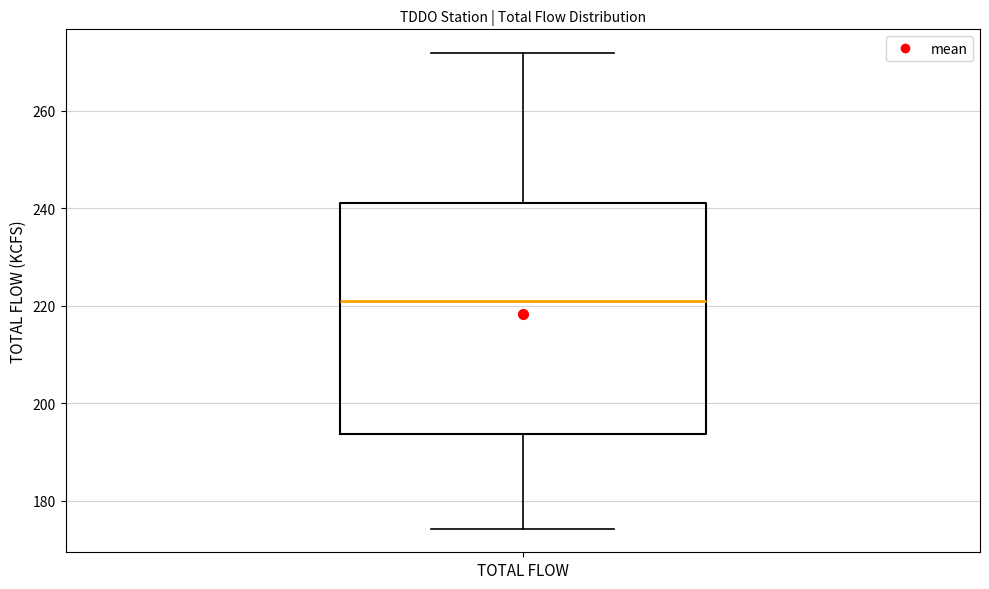

Where is the lower edge of the box for TOTAL FLOW on the y-axis? The values are not printed on the chart, so give them approximately, as read against the axis.

194